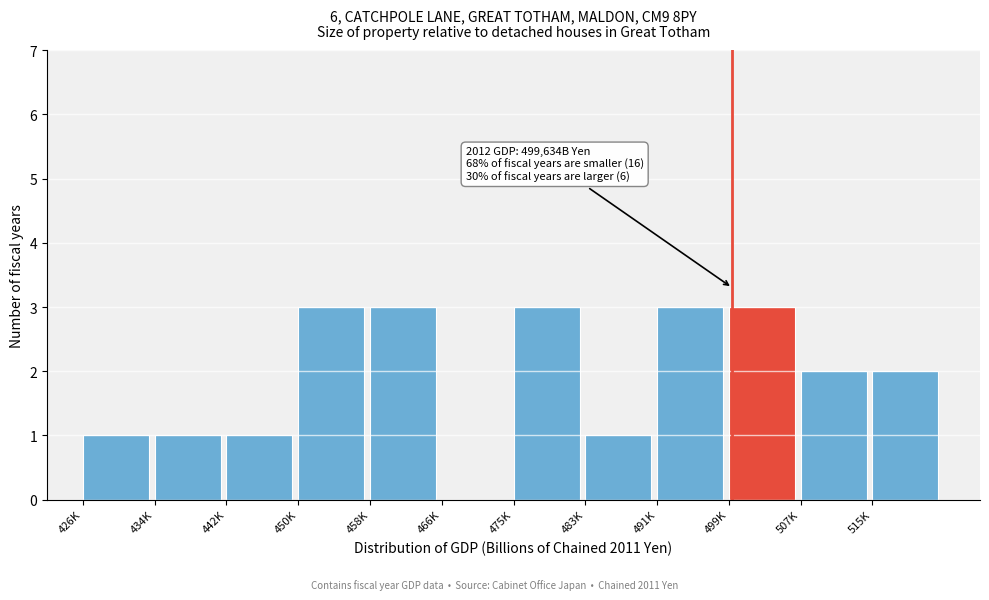

Reading right to left, what are all the values shown in this chart?

515K=2	507K=2	499K=3	491K=3	483K=1	475K=3	466K=0	458K=3	450K=3	442K=1	434K=1	426K=1